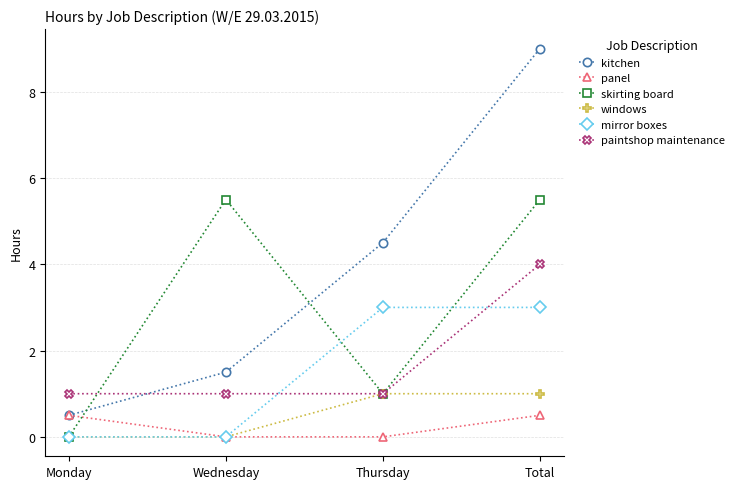

True or false: paintshop maintenance has more than 2 interior local peaks.

False